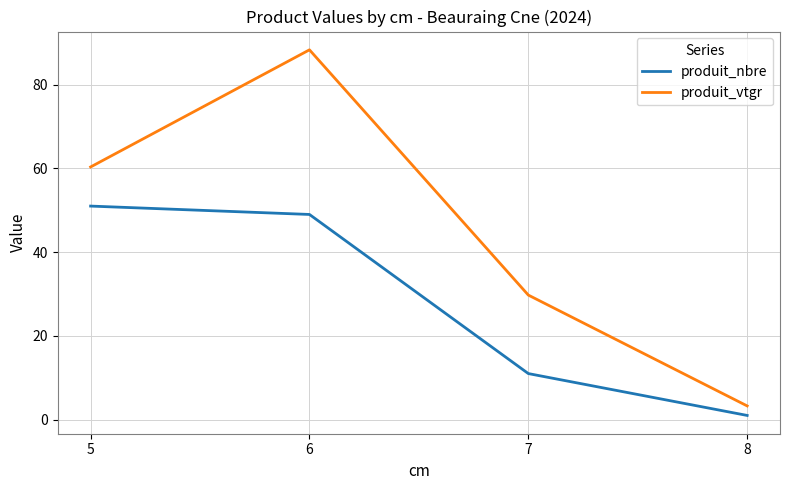

Which category has the lowest value across all series?

8